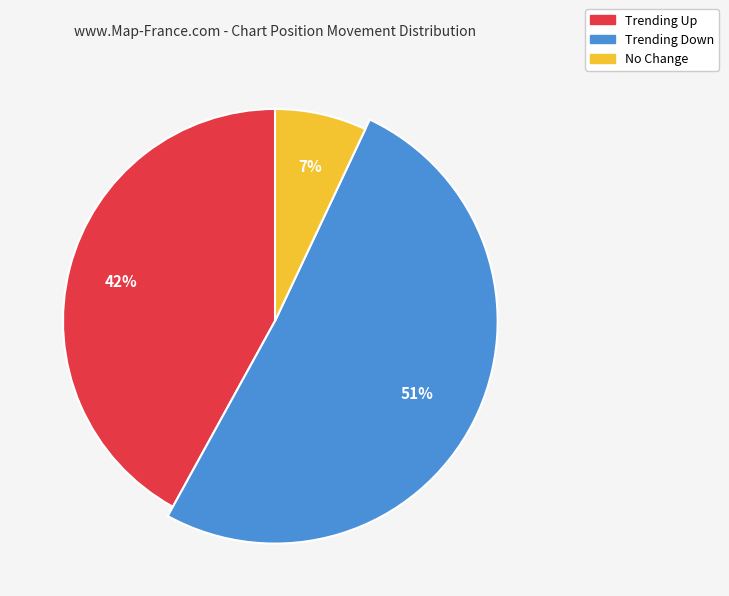

To the nearest percent, what is the difference between the largest and smallest slice percentages?

44%